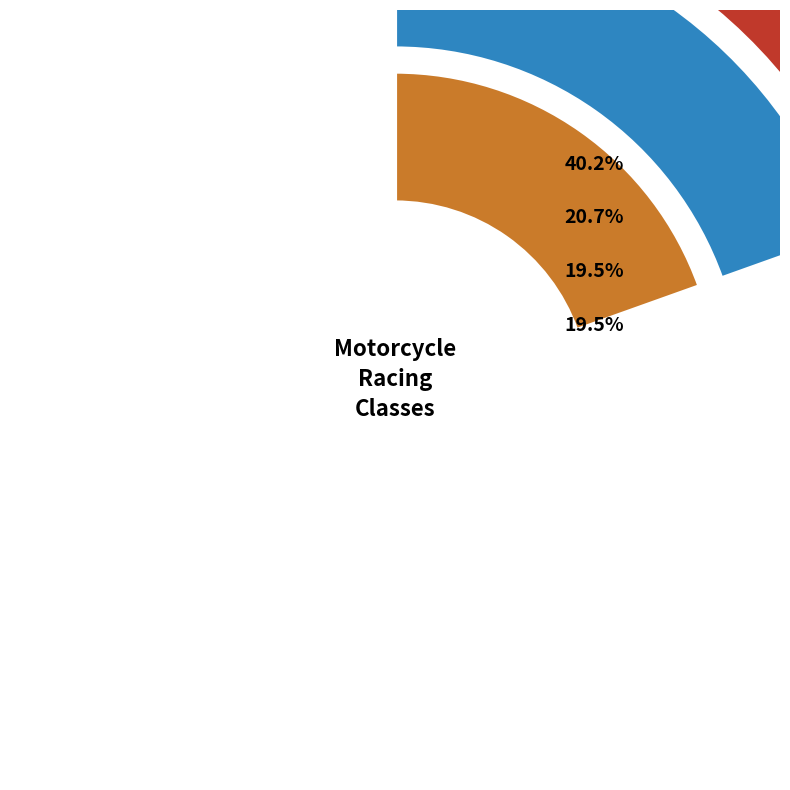

Rank the categories by value from highest to lowest.

600, EI, E, M